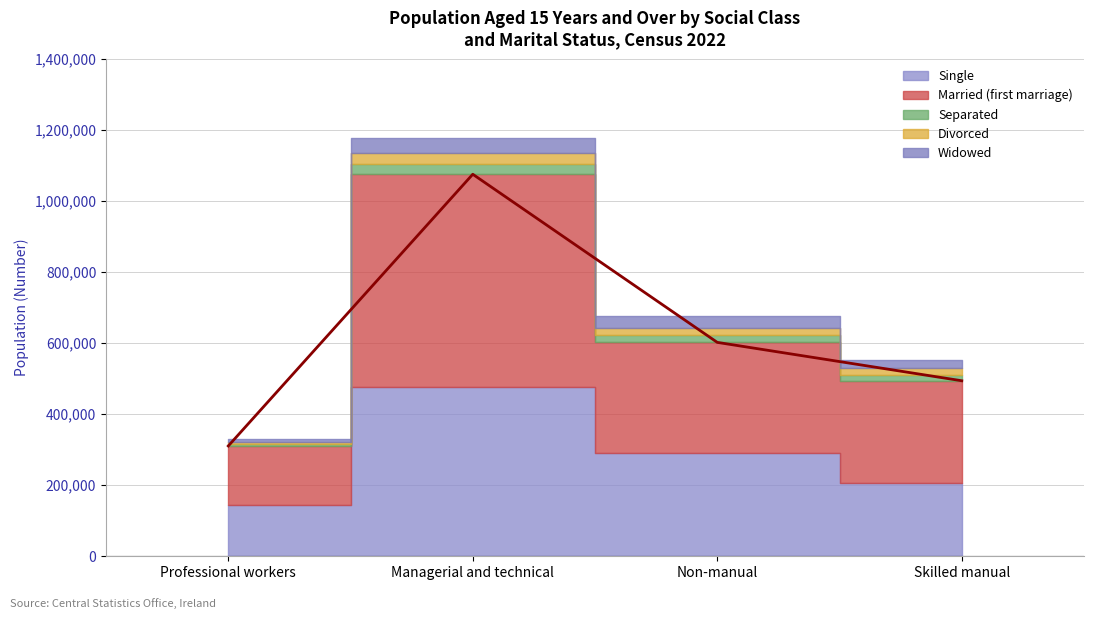

Which category has the lowest value in the Separated series?

Professional workers